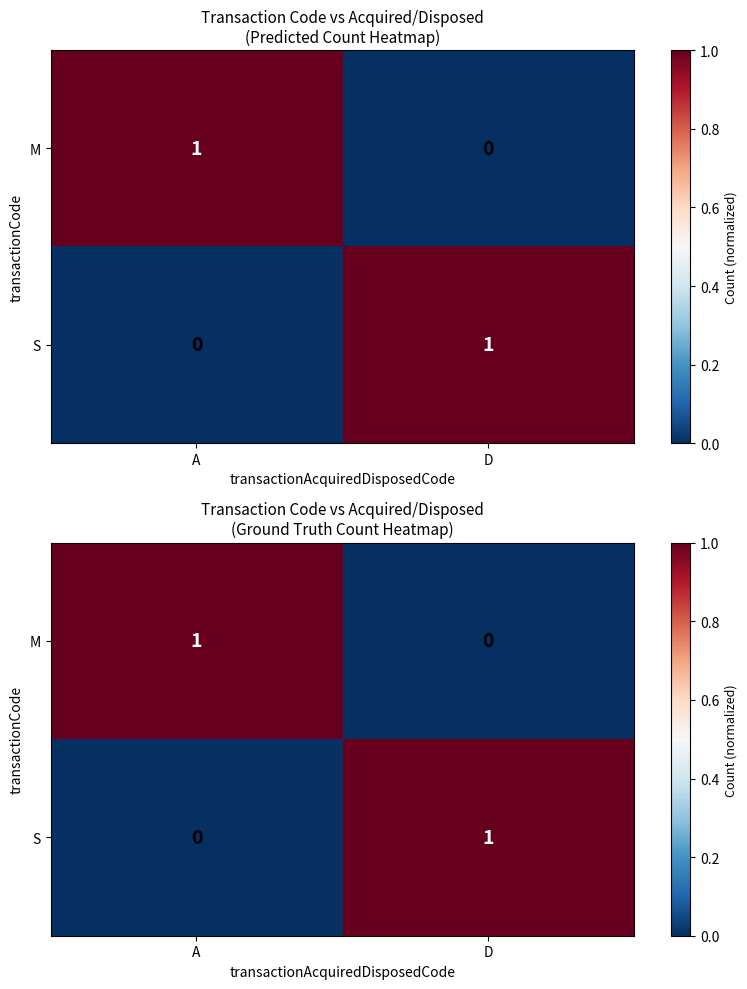

Where is M nearest to the value 0?

D